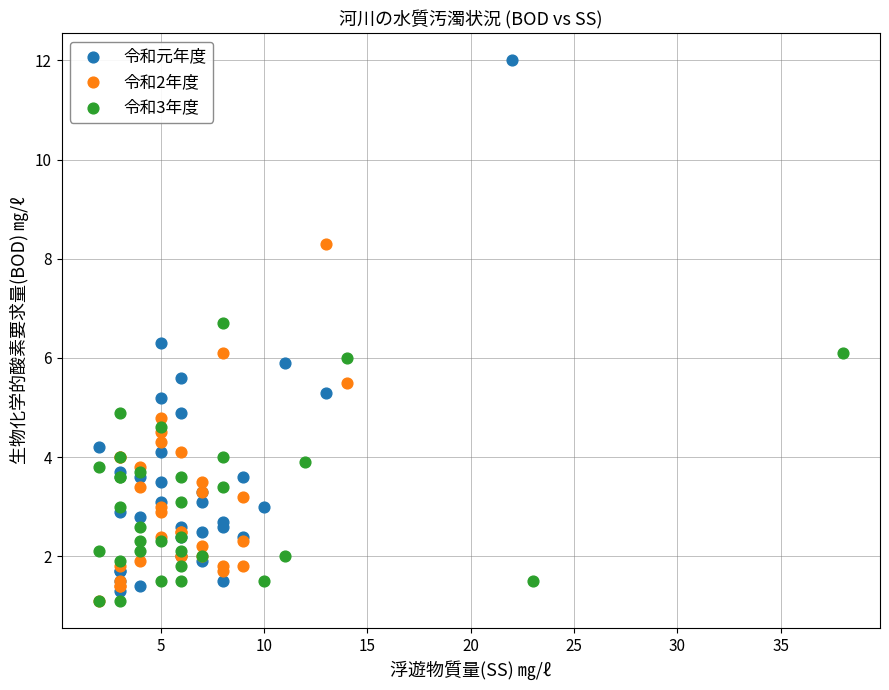

Which series contains the highest Y value?

令和元年度